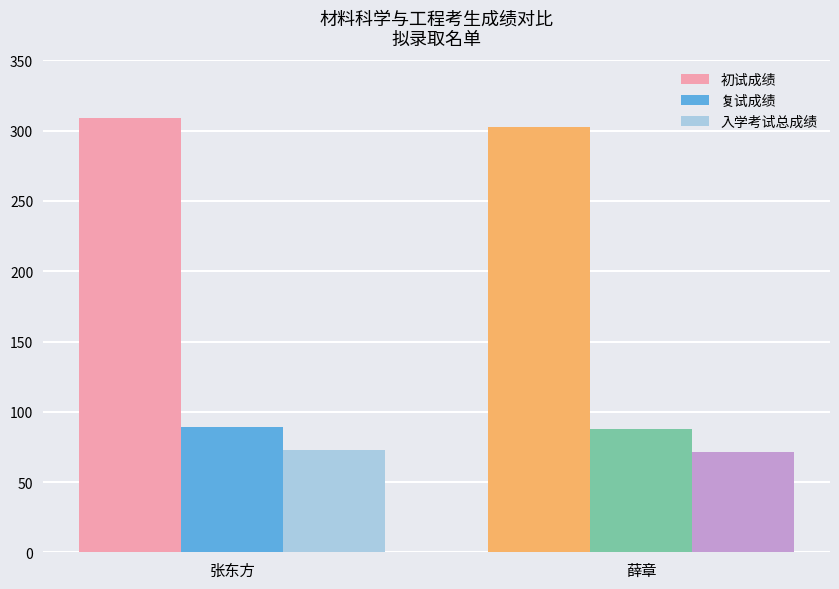

Which category has the lowest value in the 初试成绩 series?

薛章